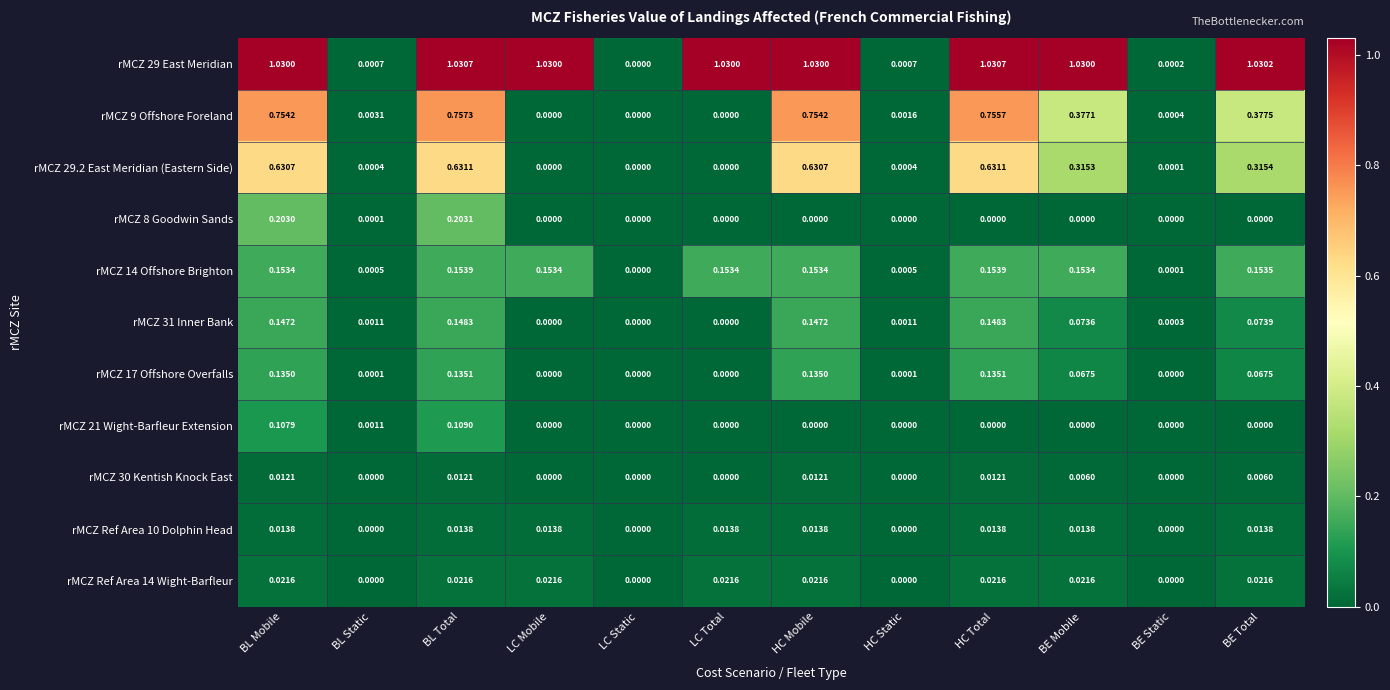

At which category is the sum across all series the highest?

BL Total